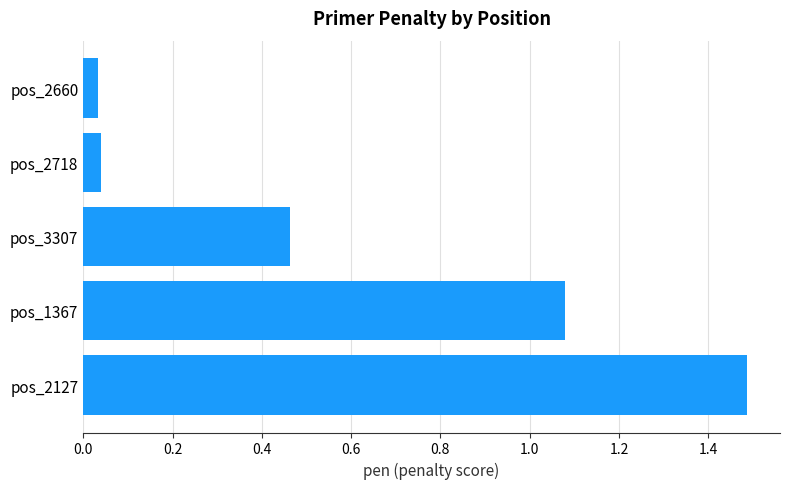

What is the change in value from pos_2127 to pos_1367?

-0.4